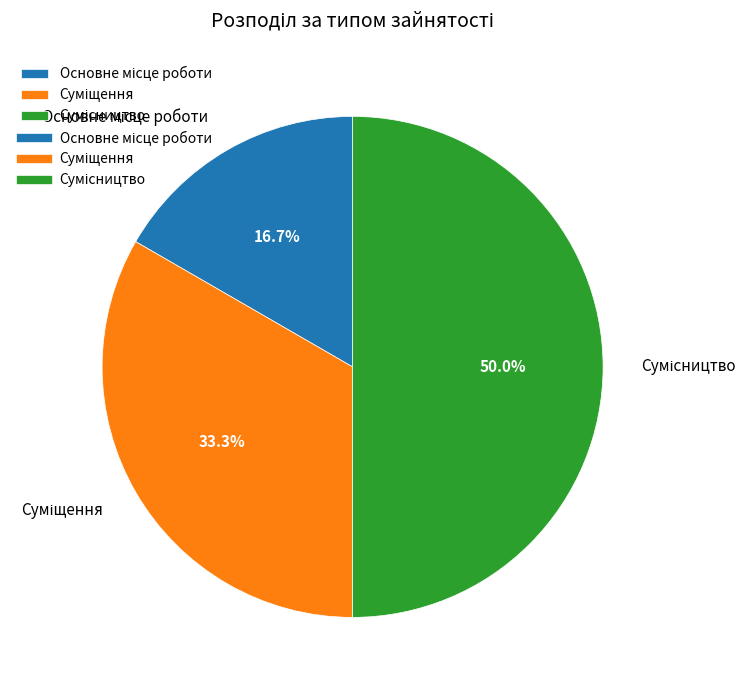

How many segments does this pie chart have?

3